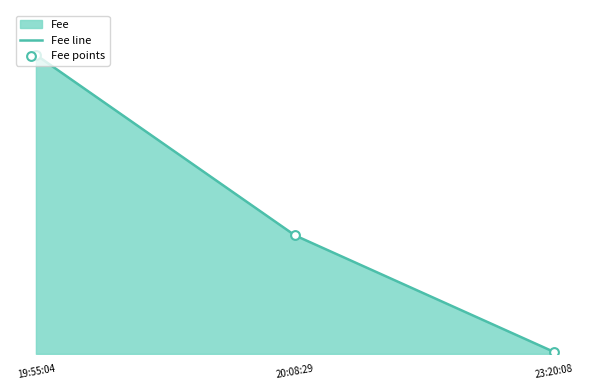

Which series contains the lowest Y value?

Fee line